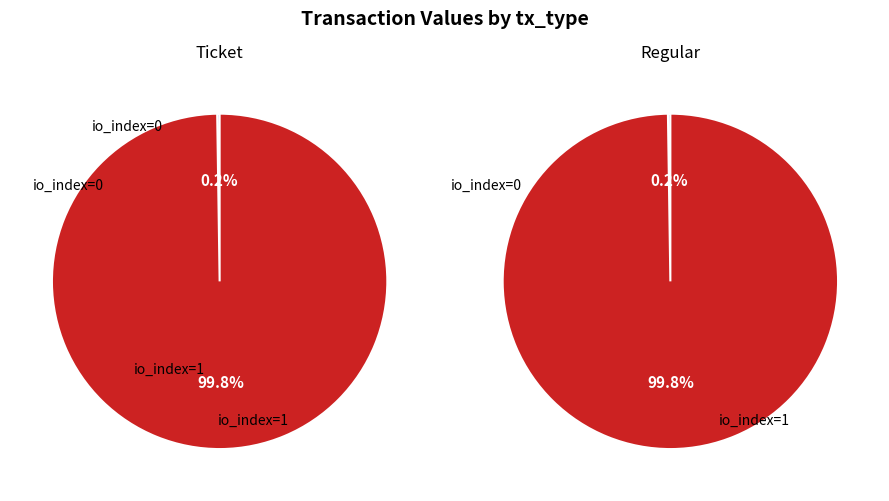

Which slice is the largest?

io_index=1